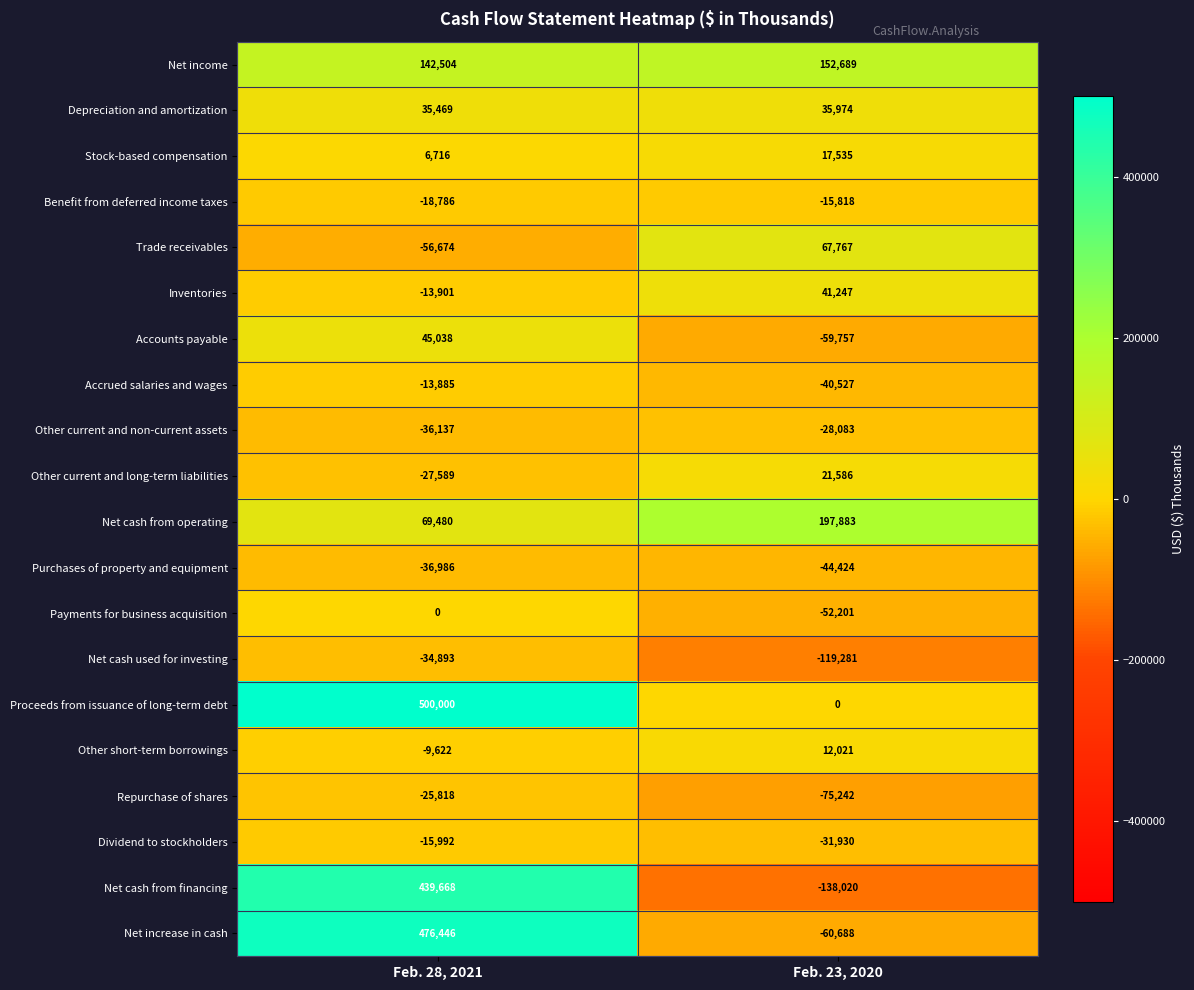

Rank the series by their maximum value, from lowest to highest.

Purchases of property and equipment, Net cash used for investing, Other current and non-current assets, Repurchase of shares, Dividend to stockholders, Benefit from deferred income taxes, Accrued salaries and wages, Payments for business acquisition, Other short-term borrowings, Stock-based compensation, Other current and long-term liabilities, Depreciation and amortization, Inventories, Accounts payable, Trade receivables, Net income, Net cash from operating, Net cash from financing, Net increase in cash, Proceeds from issuance of long-term debt